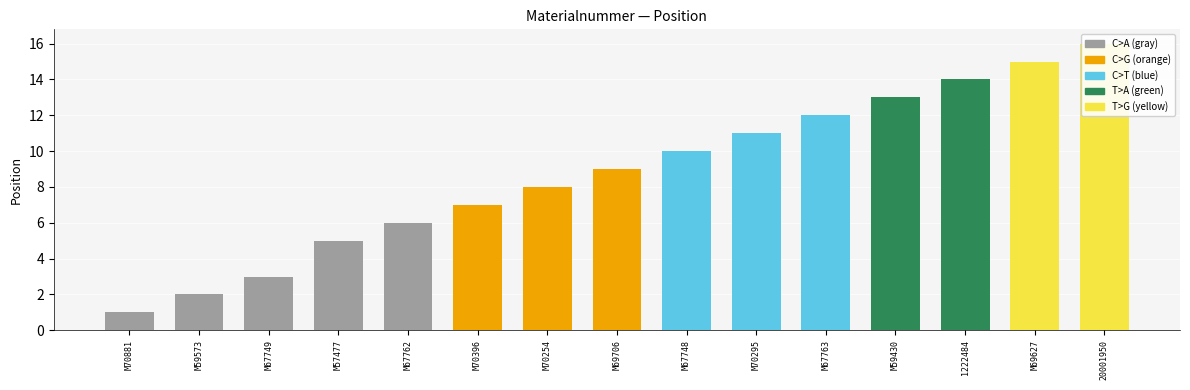

List the labels in order of value, smallest first.

M70881, M59573, M67749, M57477, M67762, M70396, M70254, M69706, M67748, M70295, M67763, M59430, 1222484, M69627, 20001950